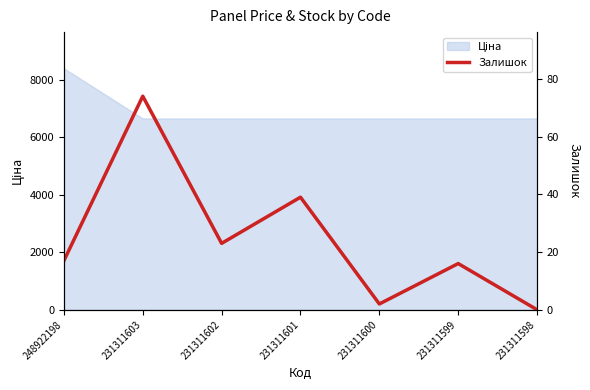

The chart shows a value of 27 at 231311599. True or false?

False